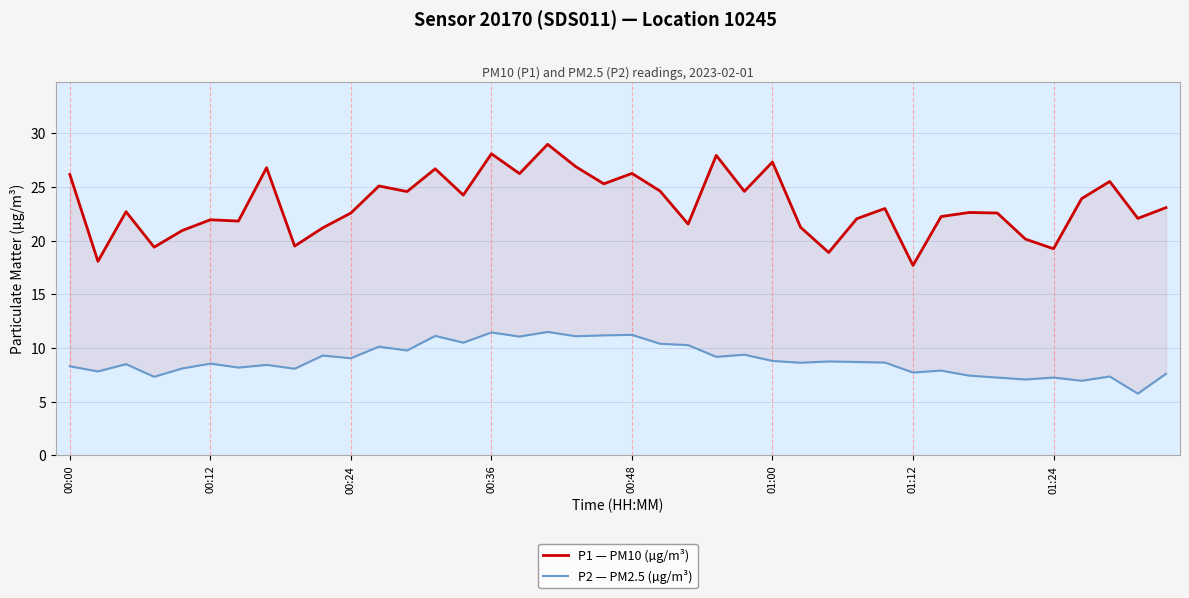

Rank the series by their average value, from lowest to highest.

P2 — PM2.5 (µg/m³), P1 — PM10 (µg/m³)